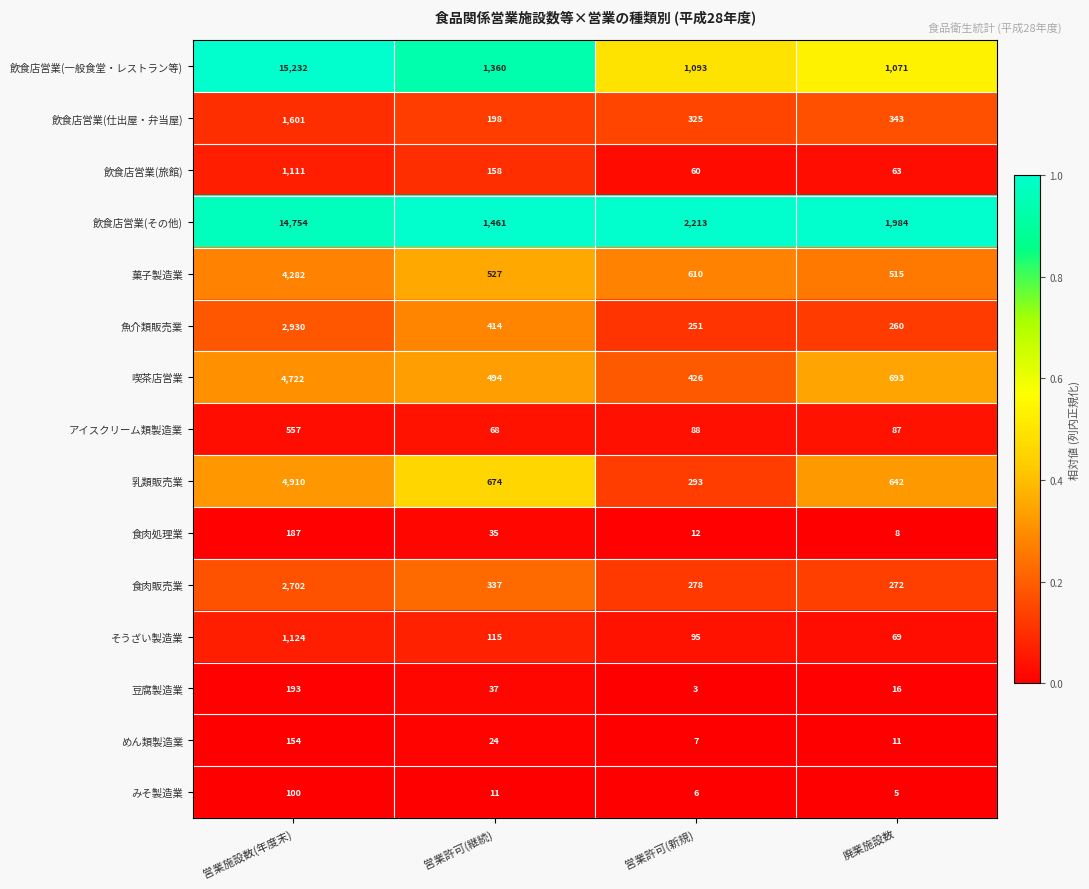

What is the spread (max minus min) of values at 廃業施設数?

1979